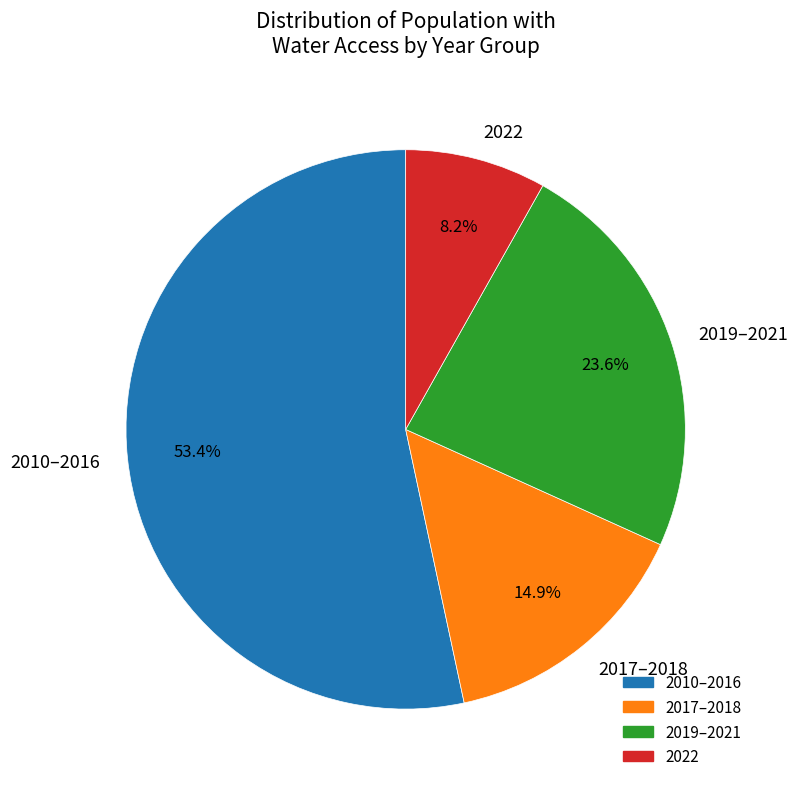

What portion of the pie excludes 2022?

91.8%